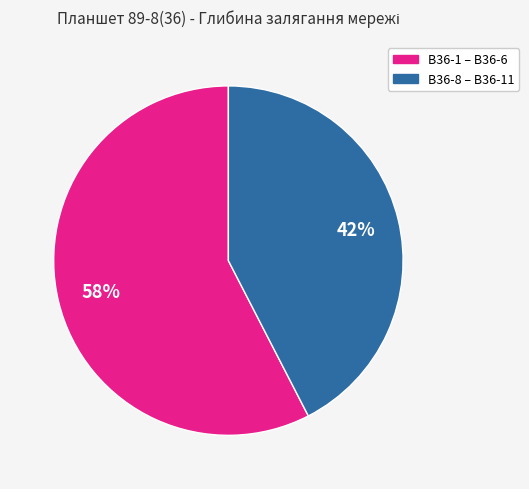

Does any single category account for the majority?

Yes